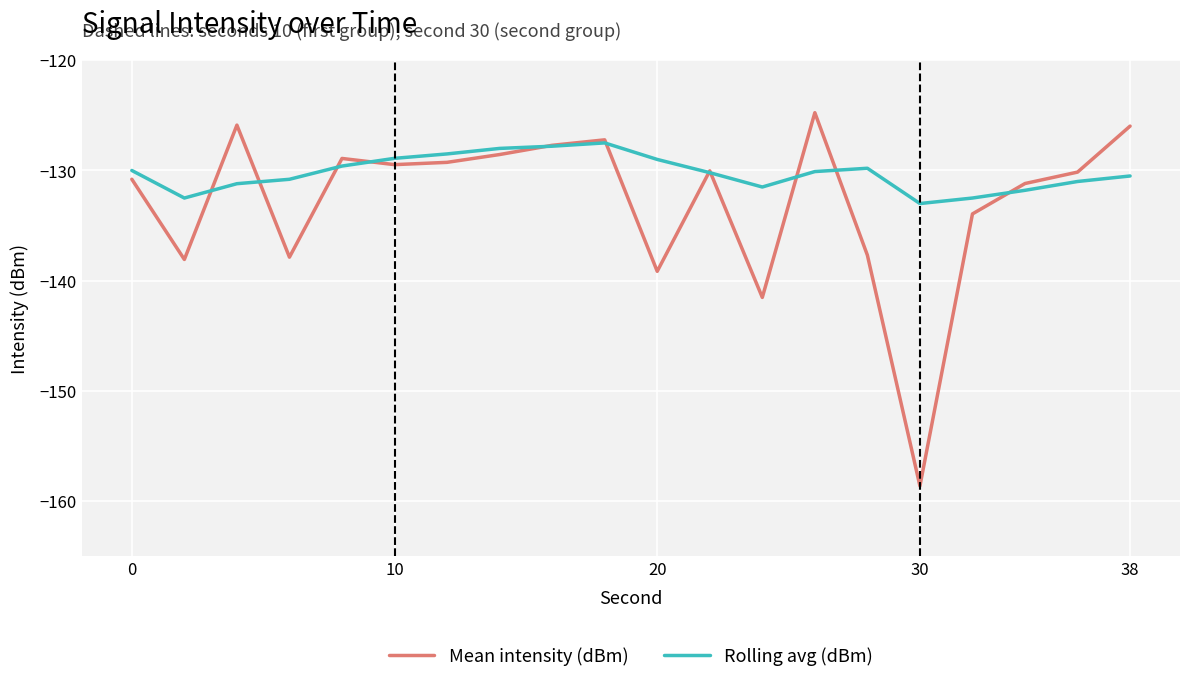

What is the highest value of the Rolling avg (dBm) series?

-127.5